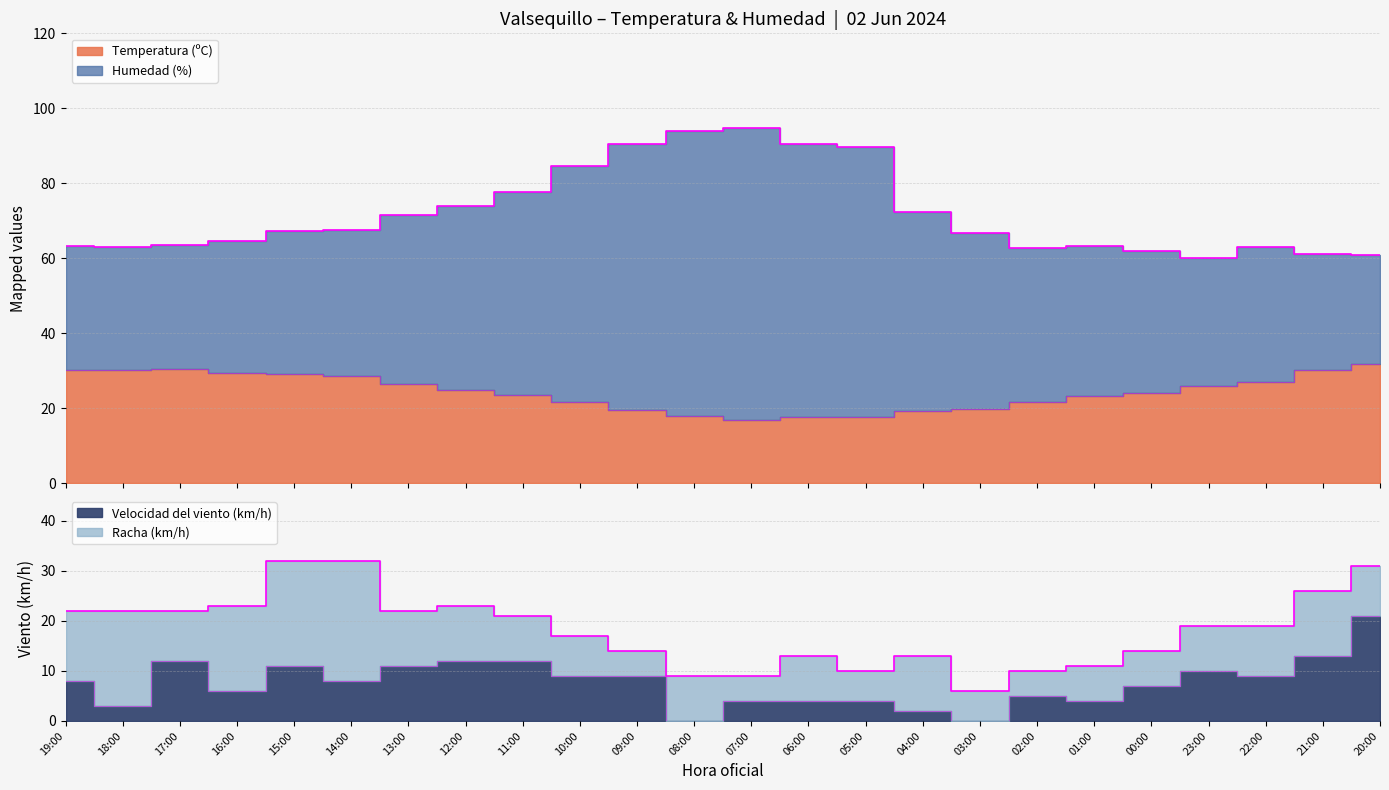

Reading right to left, what are all the values shown in this chart?

Temperatura (ºC): 31.9	30.1	27.0	26.0	24.0	23.3	21.8	19.8	19.3	17.8	17.6	16.8	17.9	19.6	21.7	23.6	25.0	26.5	28.6	29.2	29.5	30.6	30.1	30.2
Humedad (%): 60.9	61.1	63.0	60.0	62.0	63.3	62.8	66.8	72.3	89.8	90.6	94.8	93.9	90.6	84.7	77.6	74.0	71.5	67.6	67.2	64.5	63.6	63.1	63.2
Velocidad del viento (km/h): 21.0	13.0	9.0	10.0	7.0	4.0	5.0	0.0	2.0	4.0	4.0	4.0	0.0	9.0	9.0	12.0	12.0	11.0	8.0	11.0	6.0	12.0	3.0	8.0
Racha (km/h): 31.0	26.0	19.0	19.0	14.0	11.0	10.0	6.0	13.0	10.0	13.0	9.0	9.0	14.0	17.0	21.0	23.0	22.0	32.0	32.0	23.0	22.0	22.0	22.0